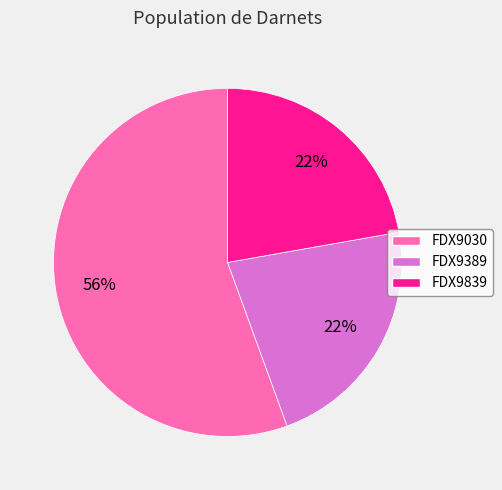

Between FDX9389 and FDX9030, which is larger?

FDX9030